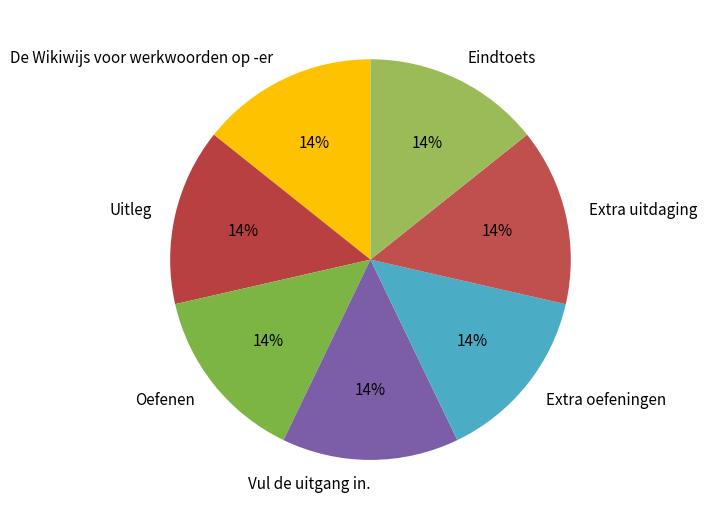

Count the number of slices in the pie.

7